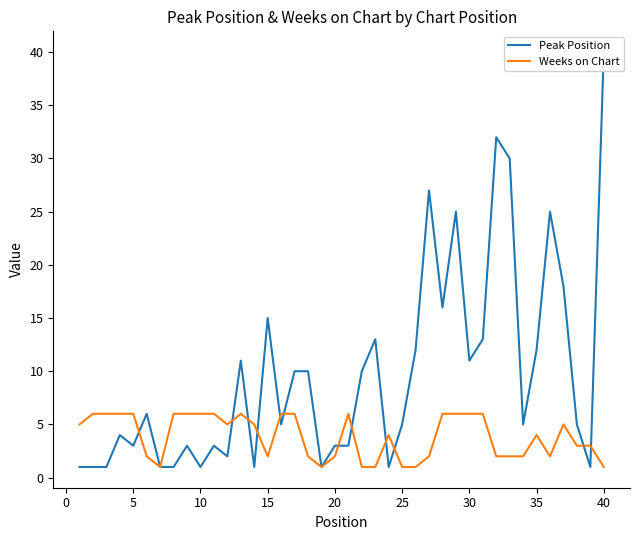

Is it true that Weeks on Chart equals 4 at 30?

False